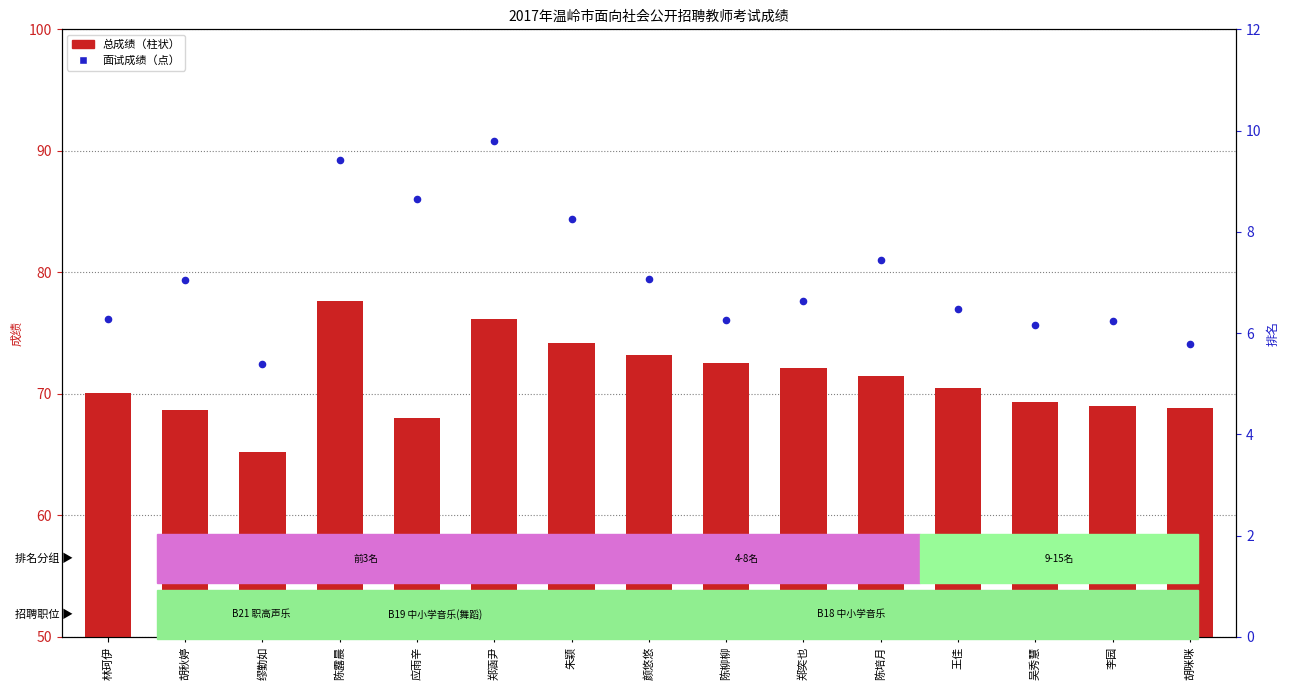

What are all the series names shown in the legend?

总成绩, 面试成绩